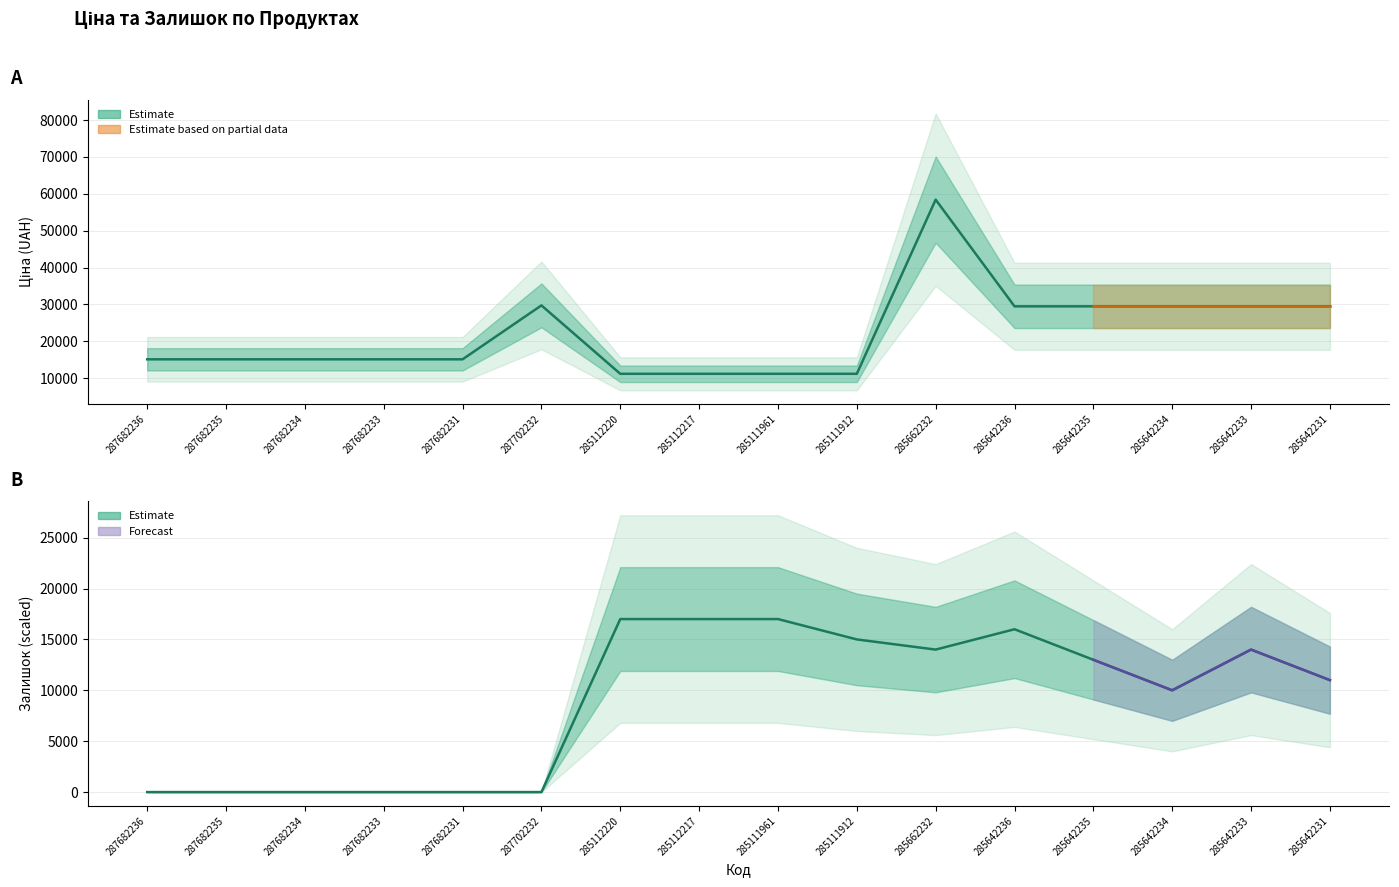

How many series are shown in this chart?

2